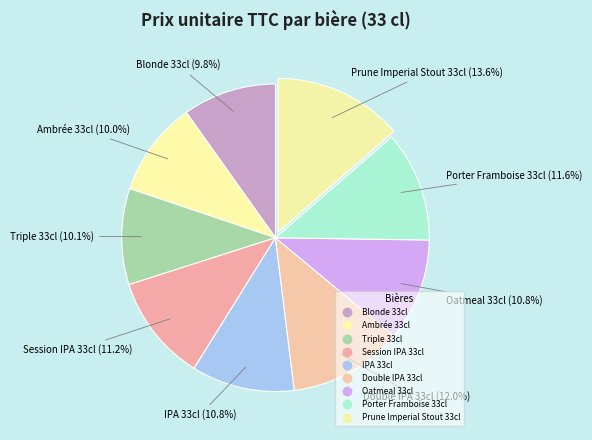

Approximately how many times larger is the value at Session IPA 33cl compared to Blonde 33cl?

1.1